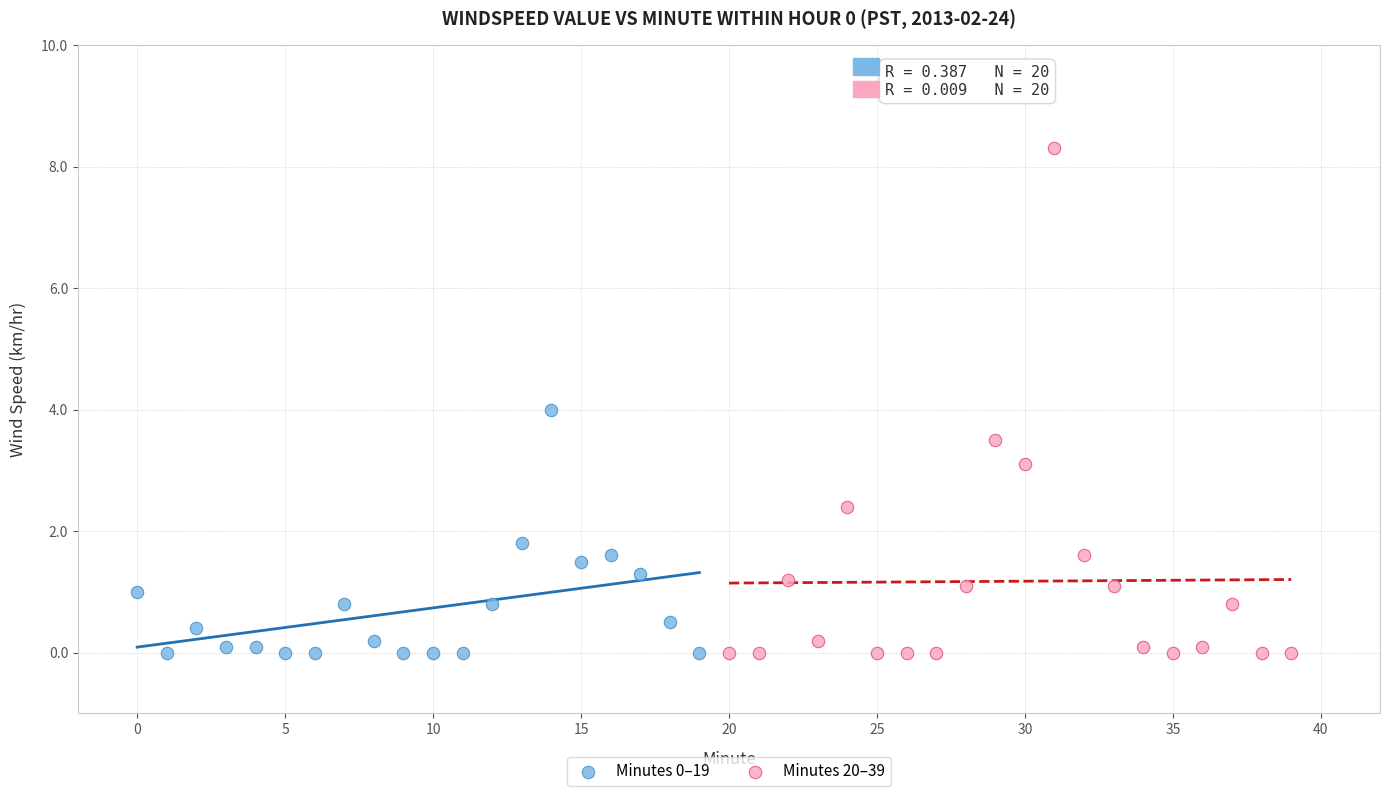

Which series contains the highest Y value?

Minutes 20–39